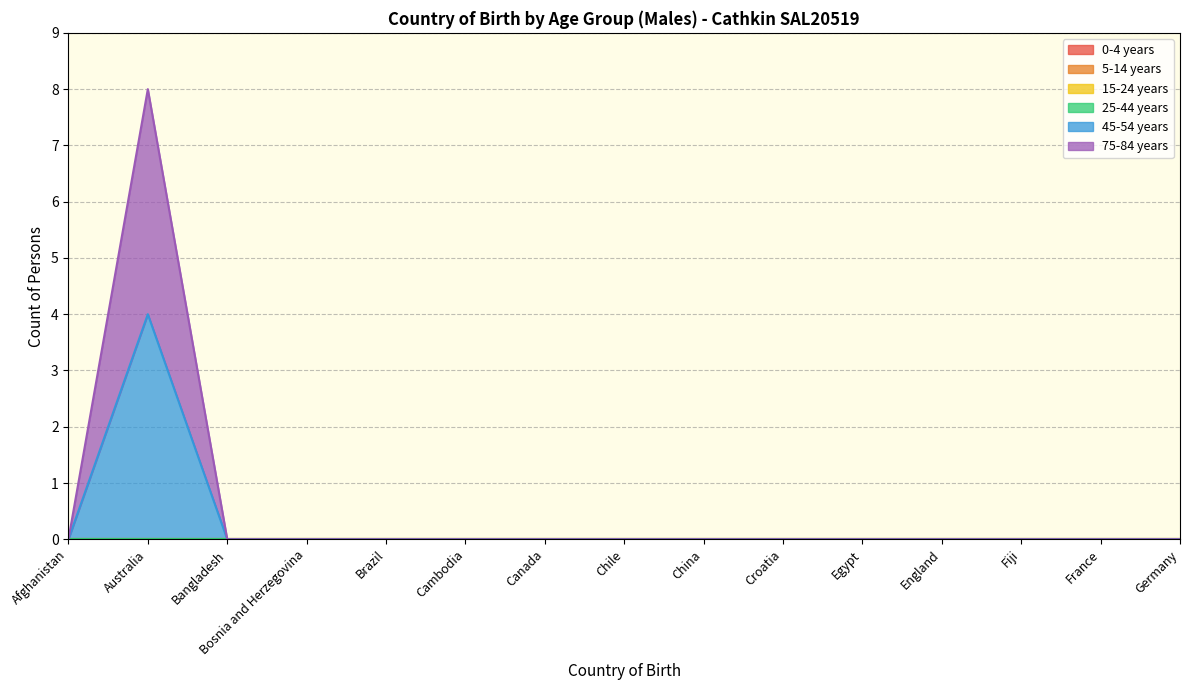

How many lines are shown in the chart?

6